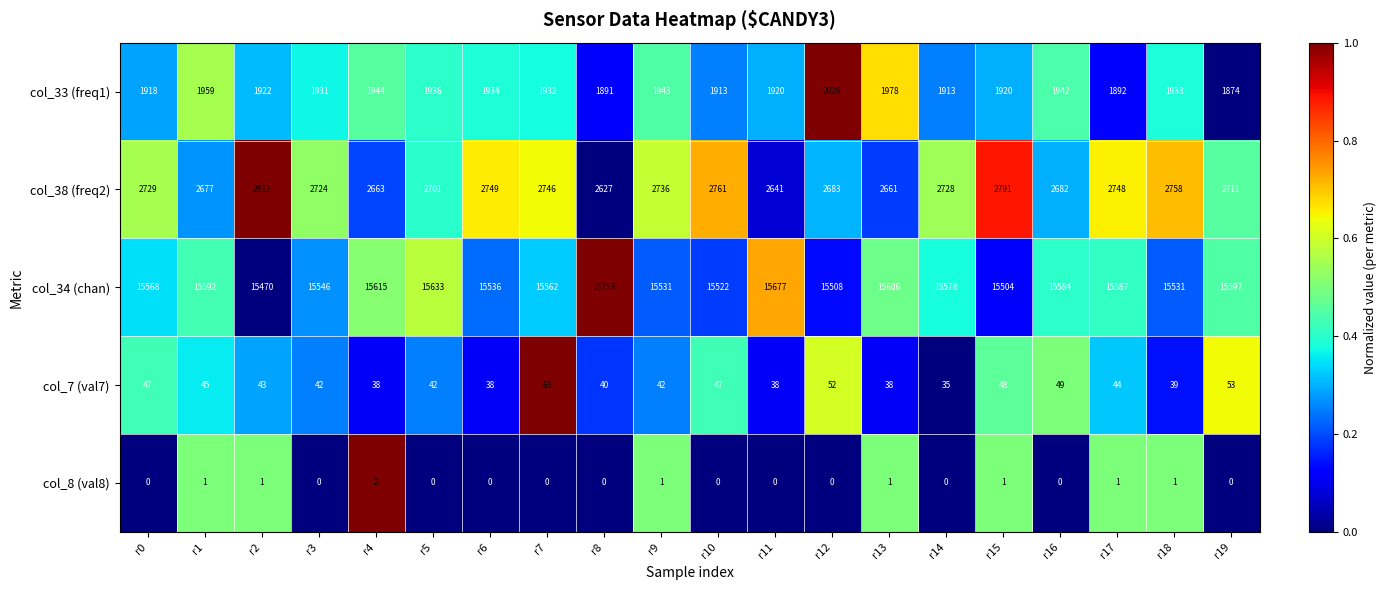

What is the sum of the col_7 (val7) values at r3 and r0?

89